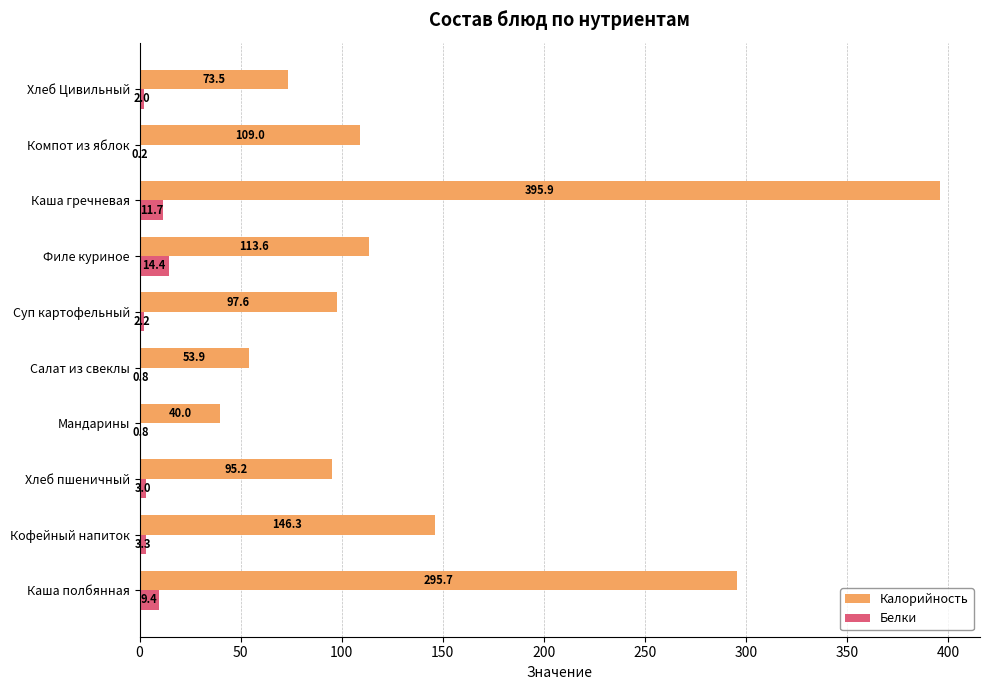

Count the number of data series in this chart.

2